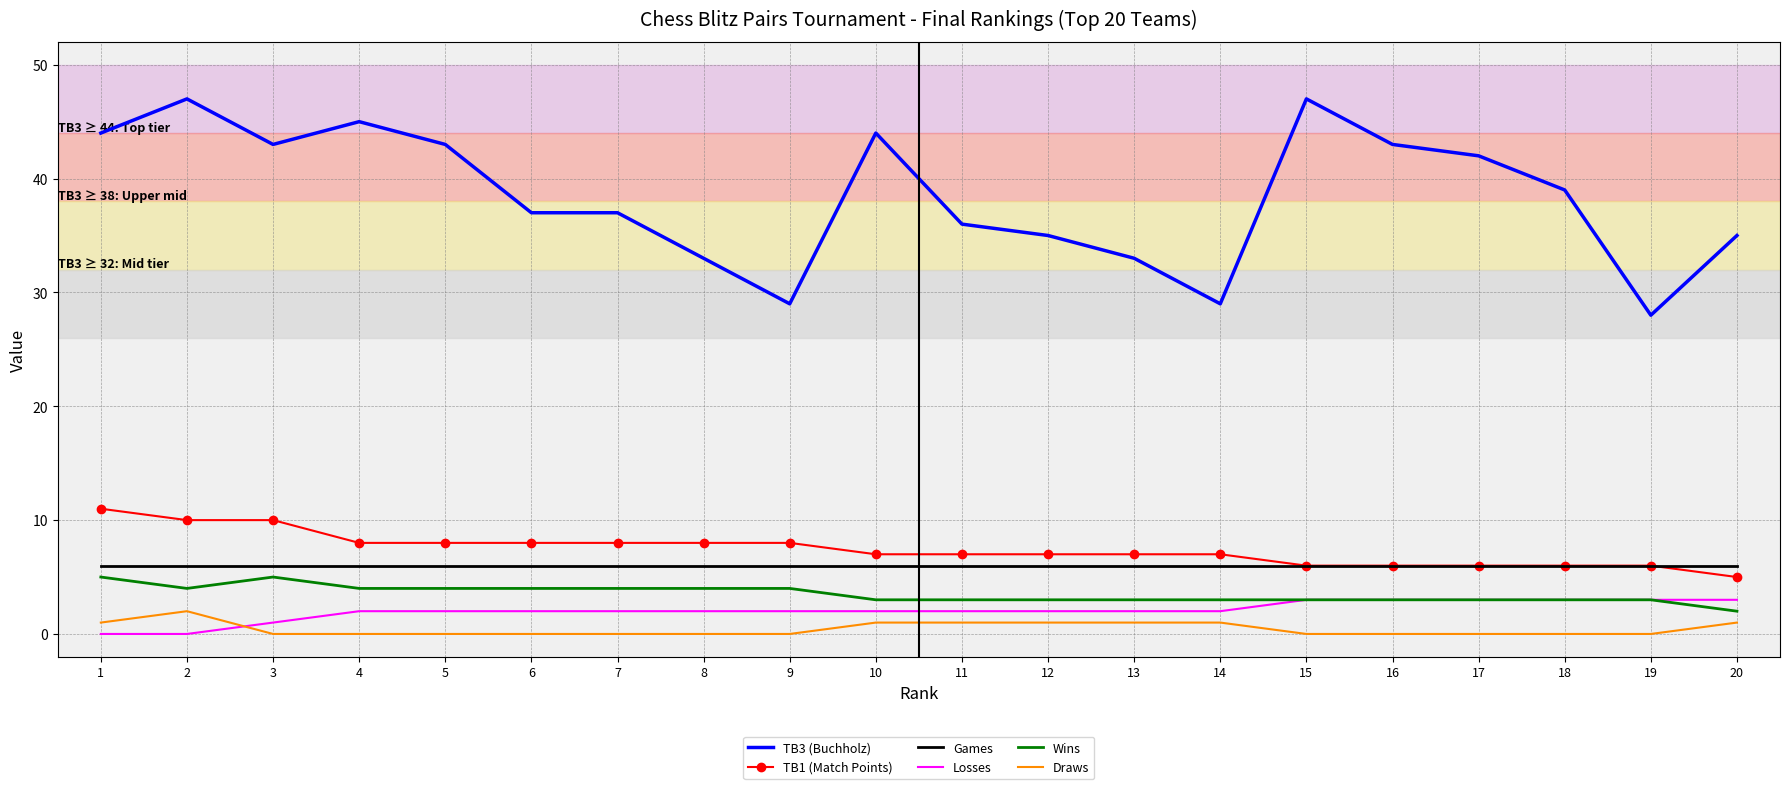

At which category does Wins reach its first local peak?

3